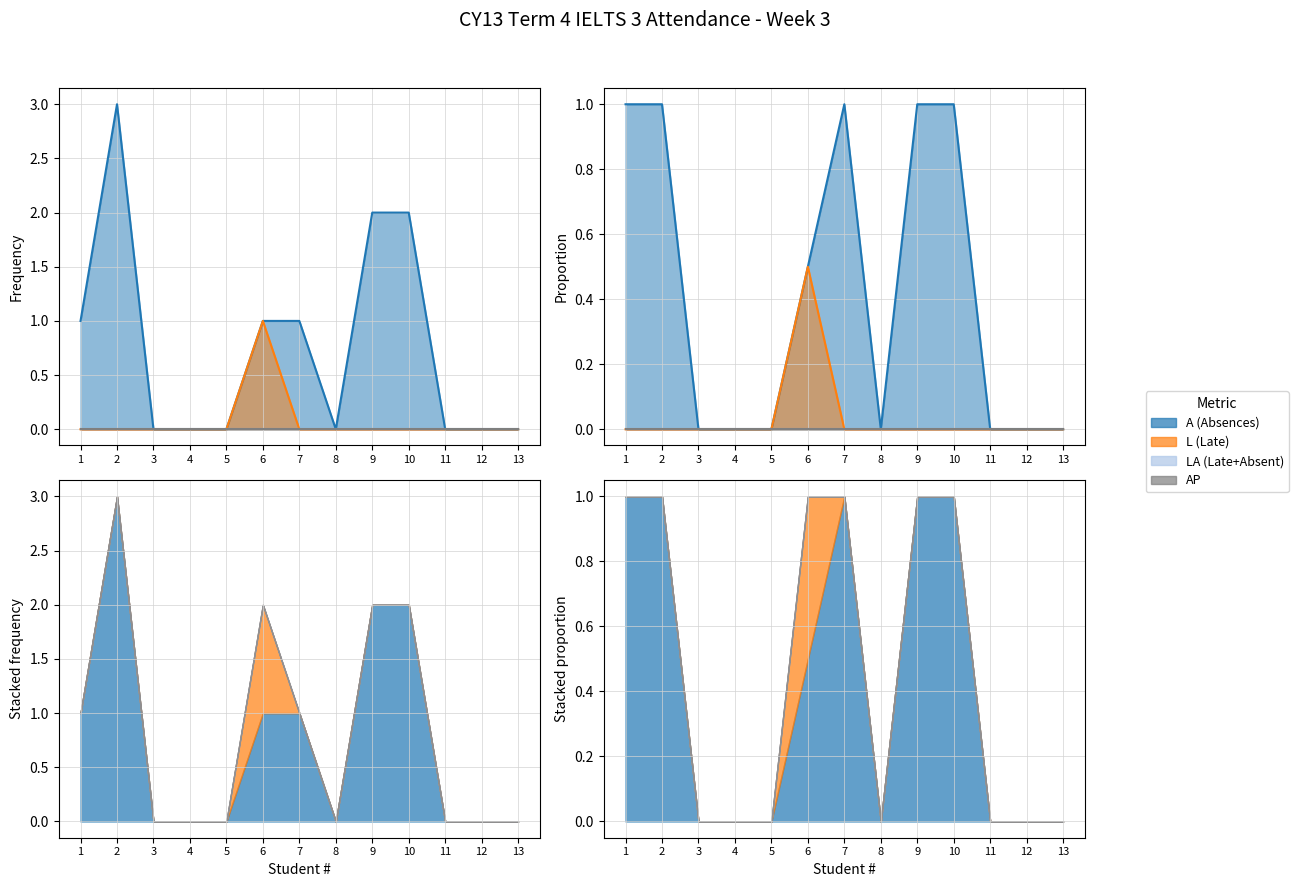

What is the difference between the second highest and second lowest values in the A (Absences) series?

2